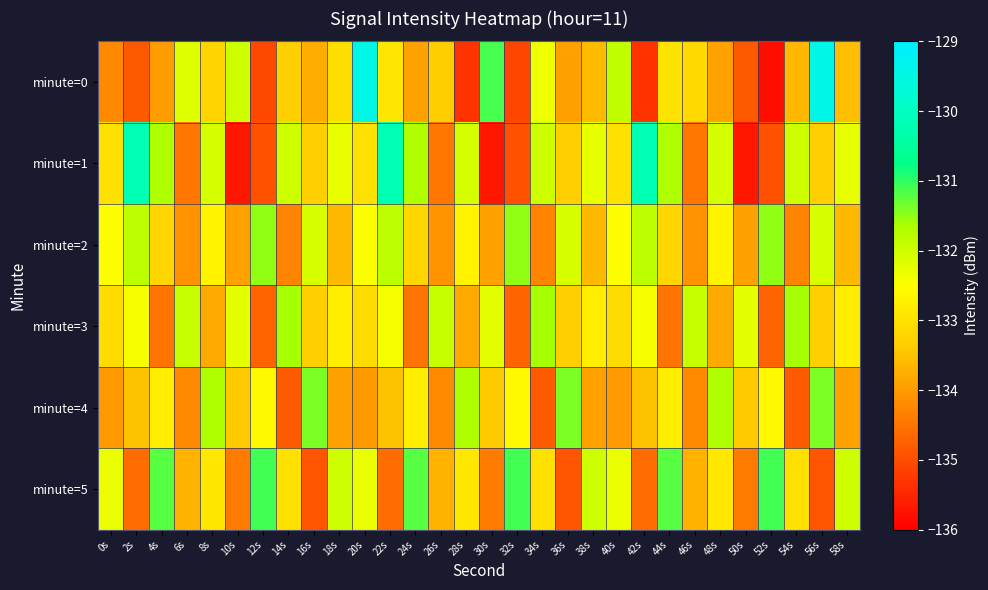

Which series has the widest spread of values?

minute=0